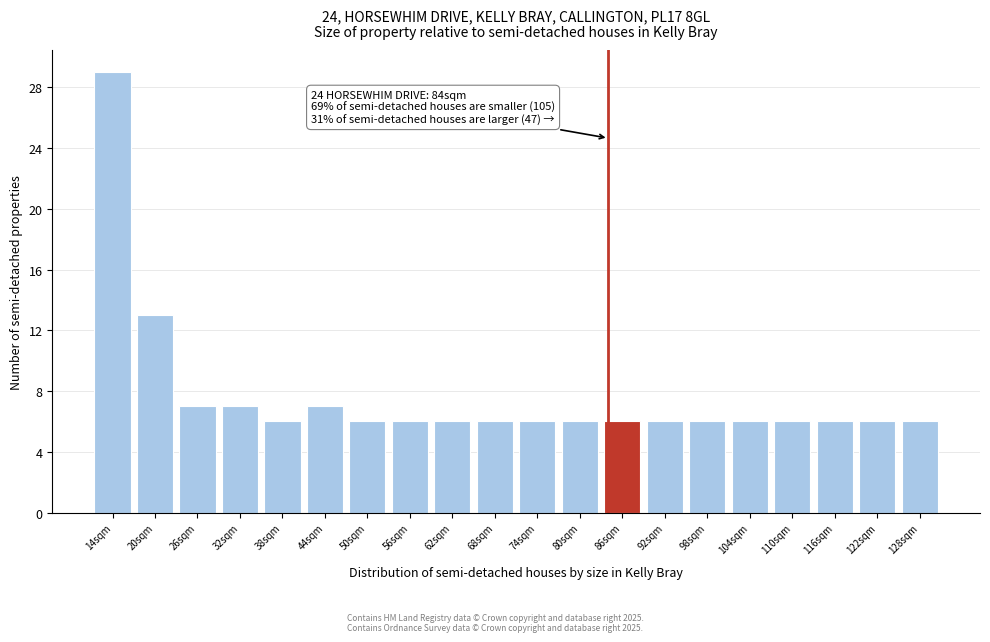

Over which range of the x-axis is the bar tallest?

11 to 17